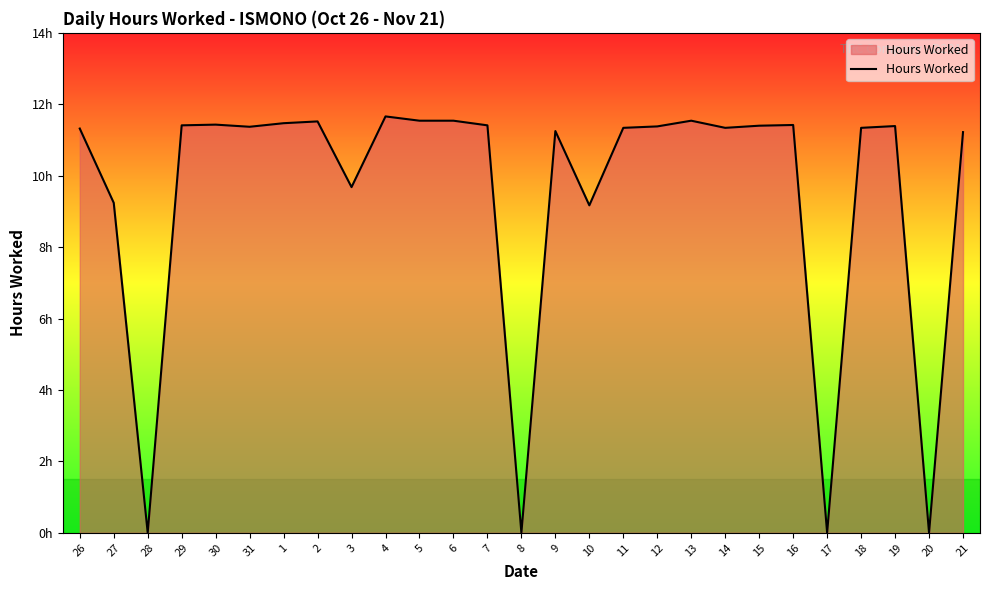

What is the difference between the second highest and second lowest values?

11.5